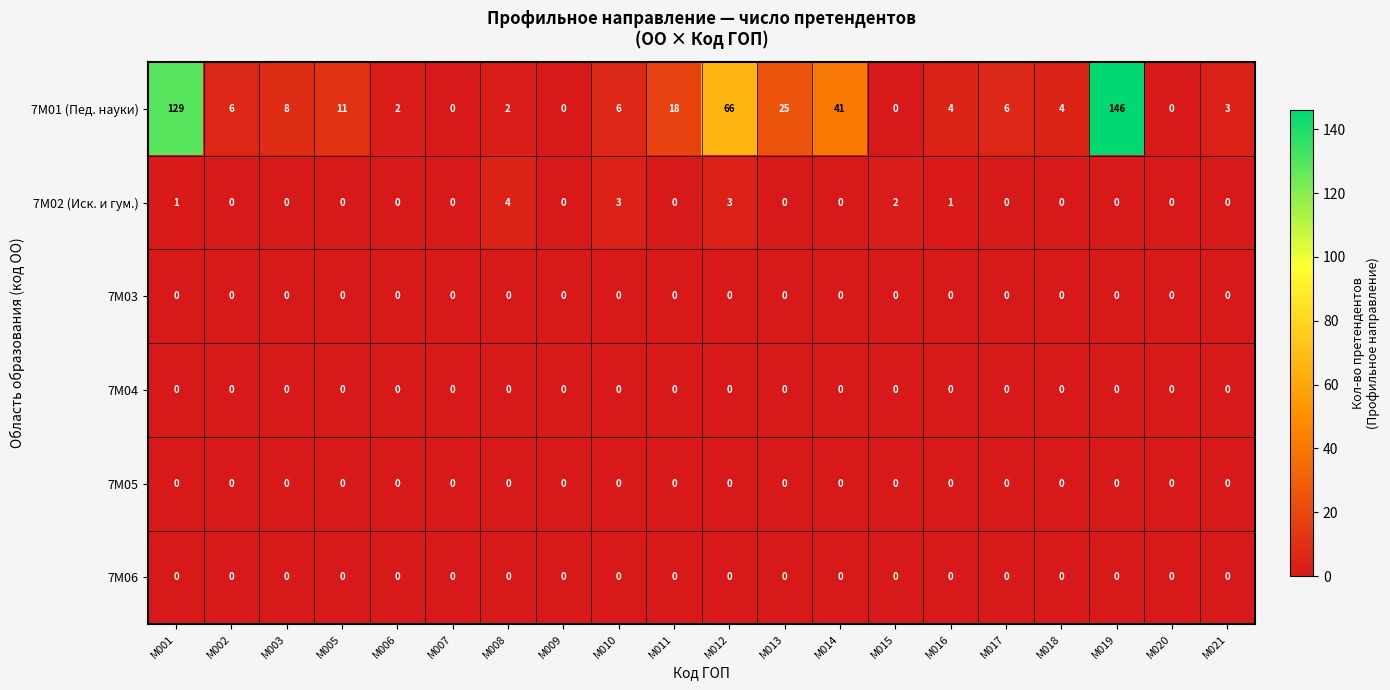

What is the sum of all 7M02 (Иск. и гум.) values?

14